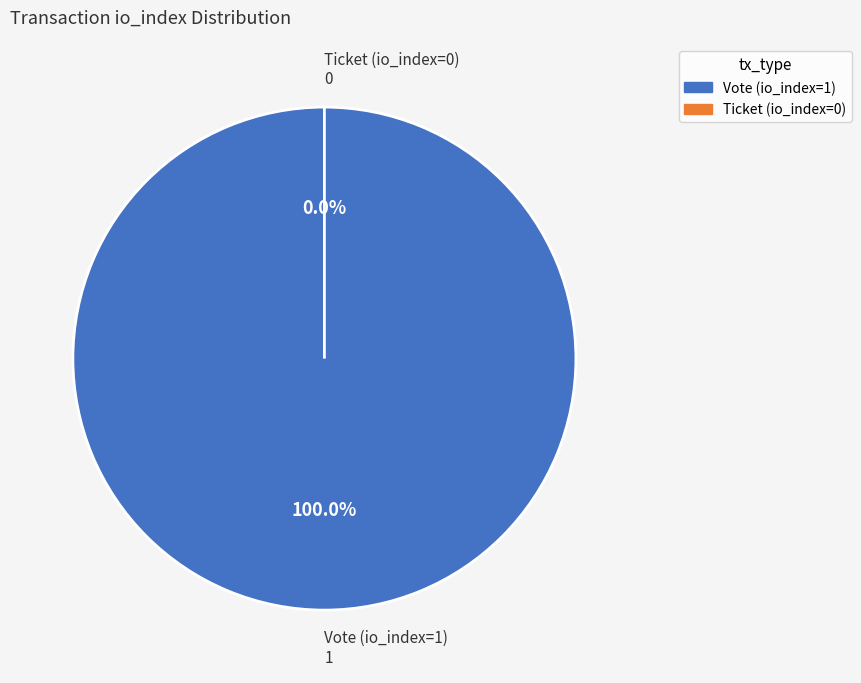

The Vote (io_index=1) slice represents 92% of the pie. True or false?

False